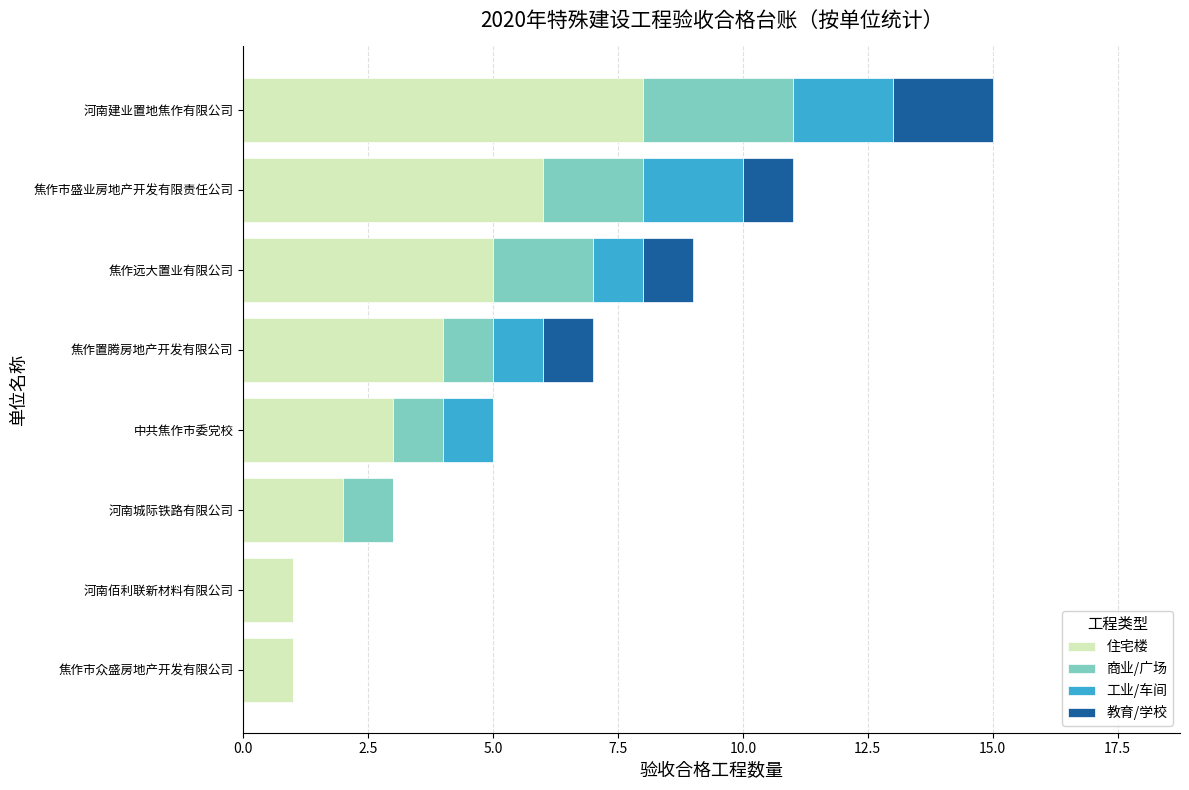

Is it true that 住宅楼 equals 3 at 河南城际铁路有限公司?

False